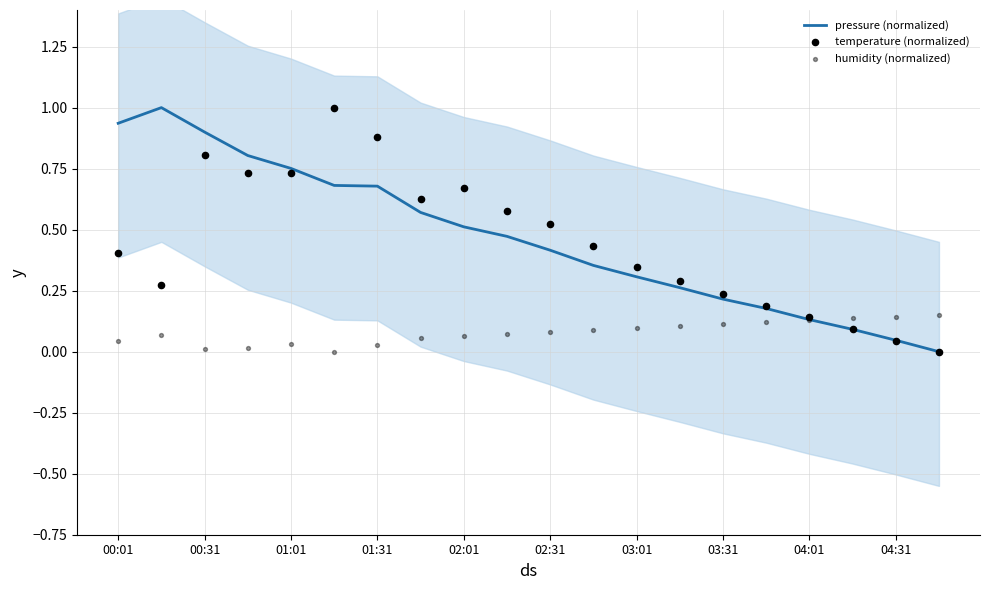

Which series reaches the minimum Y coordinate?

pressure (normalized)